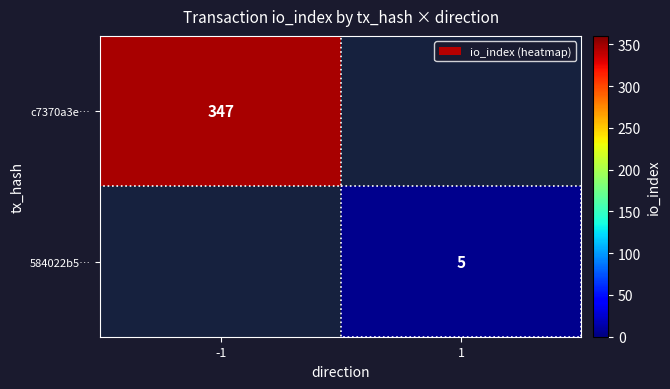

What is the maximum value shown in the chart?

347.0